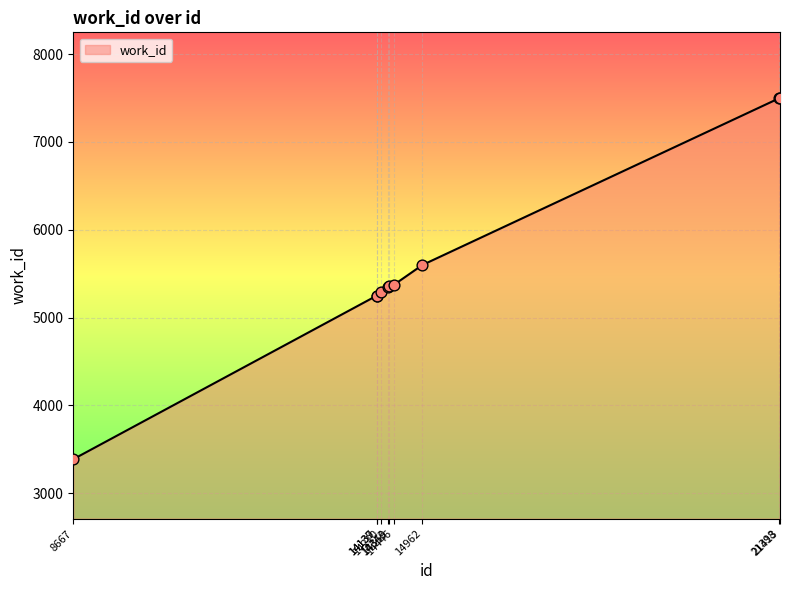

What is the change in value from 14359 to 14962?

+244